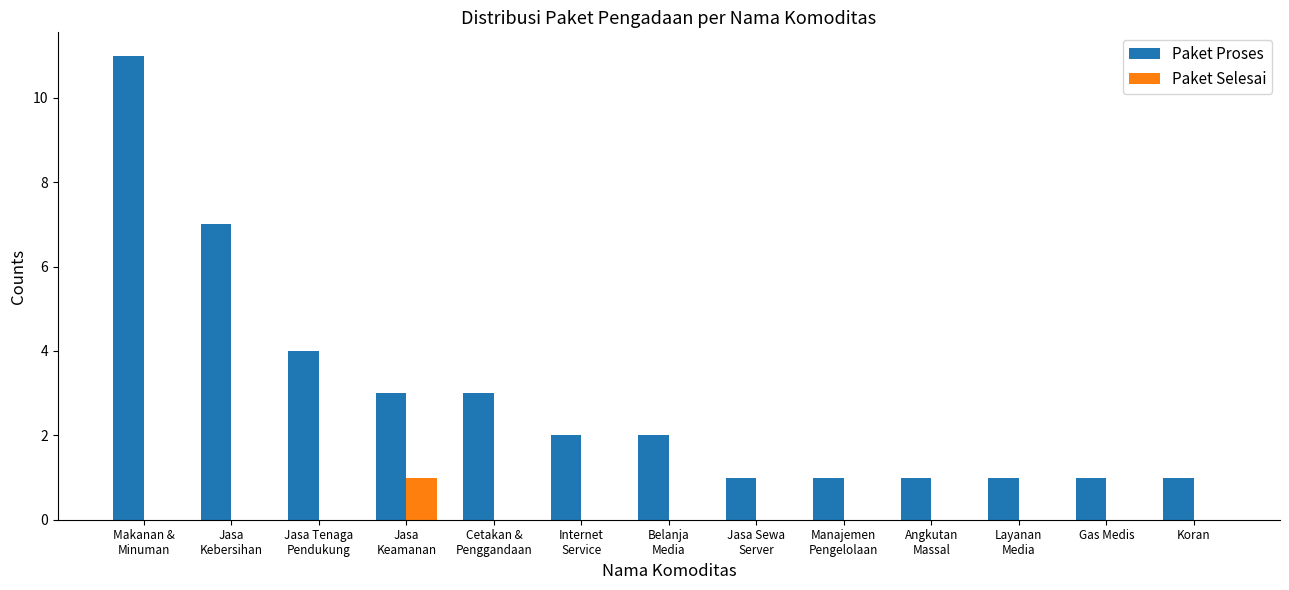

At which category is the sum across all series the highest?

Makanan &
Minuman